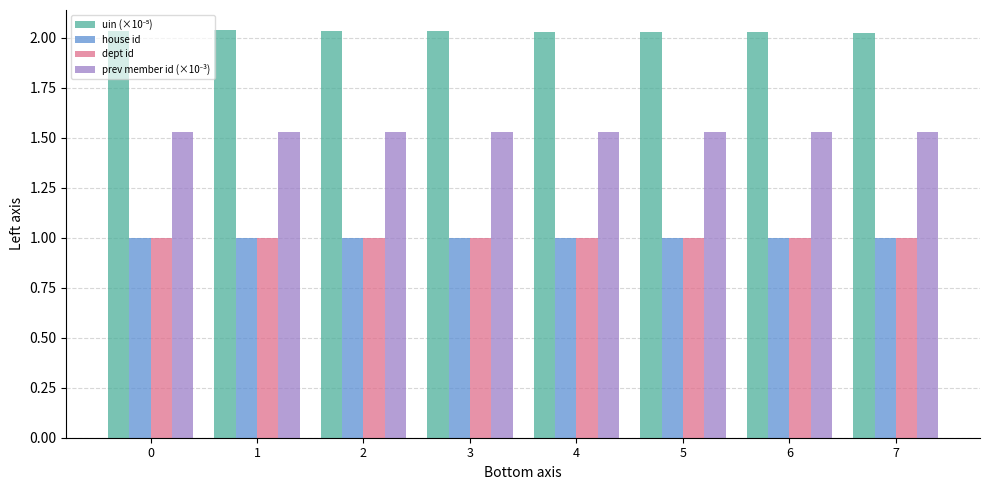

What is the difference between the highest and lowest values at 4?

1.0